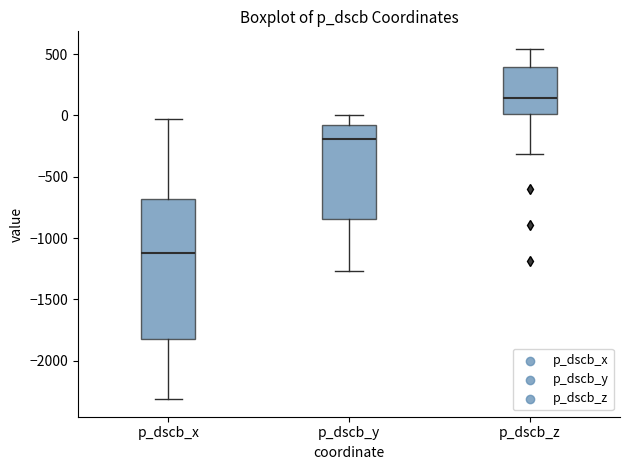

Reading left to right, transcribe this box plot: for each box, give where its median line is, the range the box spans, and where its two whiskers end, as read against the y-axis. The values are not printed on the chart, so give them approximately, as read against the axis.

p_dscb_x: median -1100, box -1800 to -700, whiskers -2300 to -50
p_dscb_y: median -200, box -850 to -100, whiskers -1250 to 0
p_dscb_z: median 150, box 0 to 400, whiskers -300 to 550